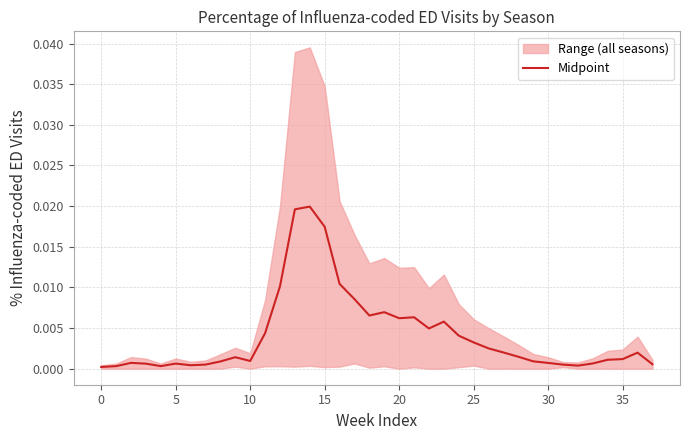

How many points are higher than both their immediate neighbors (excluding endpoints)?

8